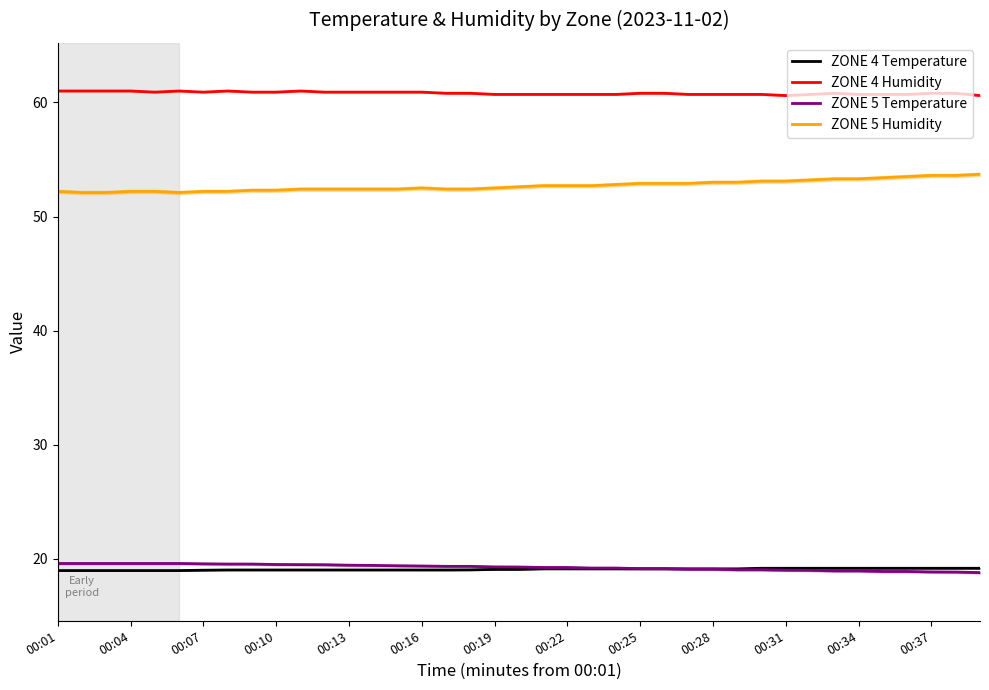

List the series in order of their peak value, lowest first.

ZONE 4 Temperature, ZONE 5 Temperature, ZONE 5 Humidity, ZONE 4 Humidity